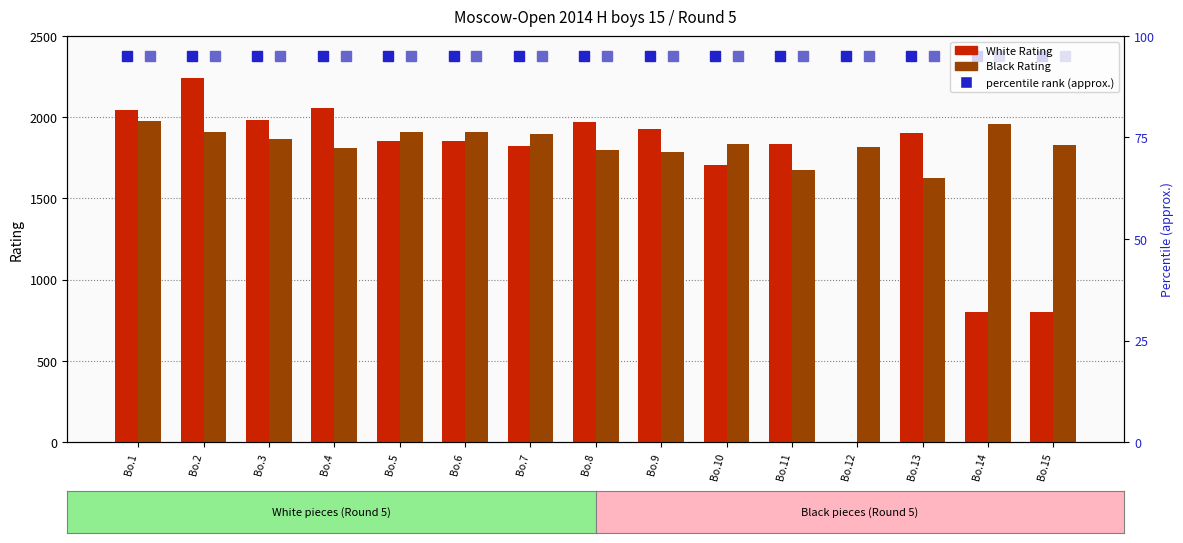

Which category has the highest value in the White Rating series?

Bo.2